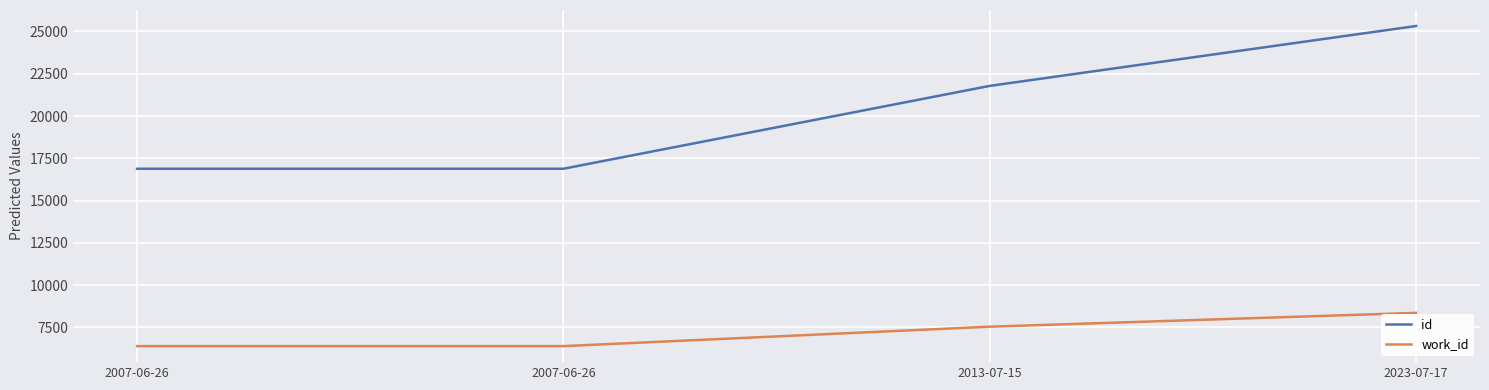

Which label corresponds to the smallest value in the chart?

2007-06-26